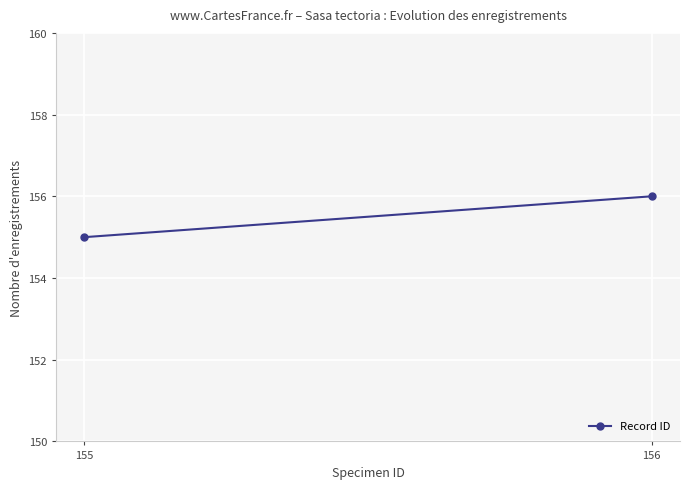

The value at 156 is 156. True or false?

True